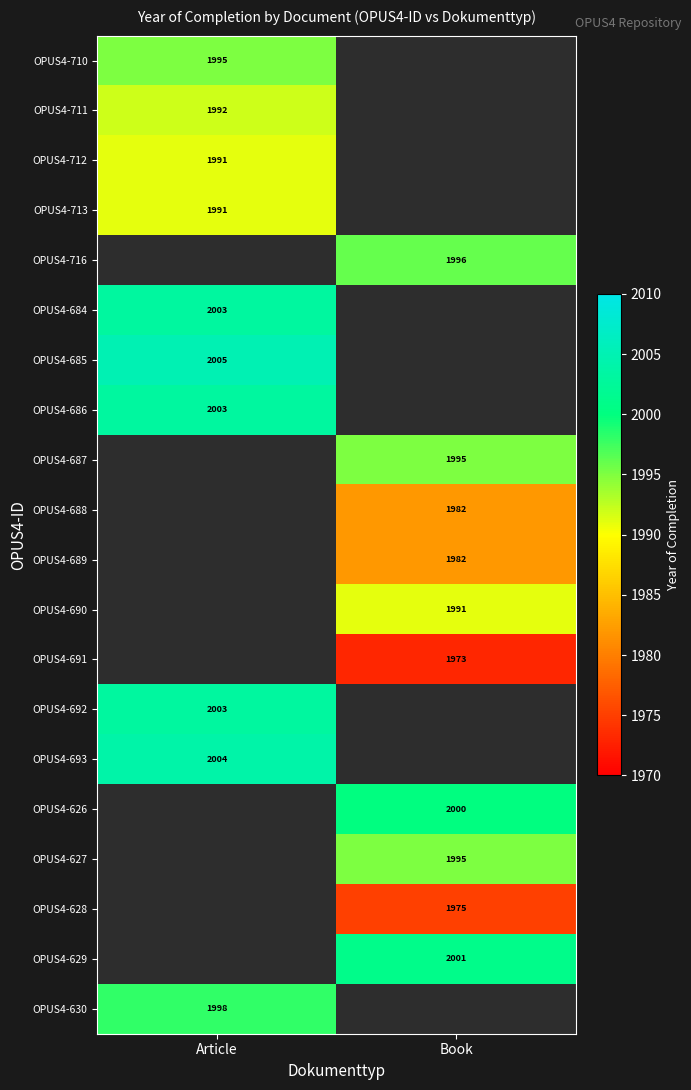

At which category is the sum across all series the highest?

Article